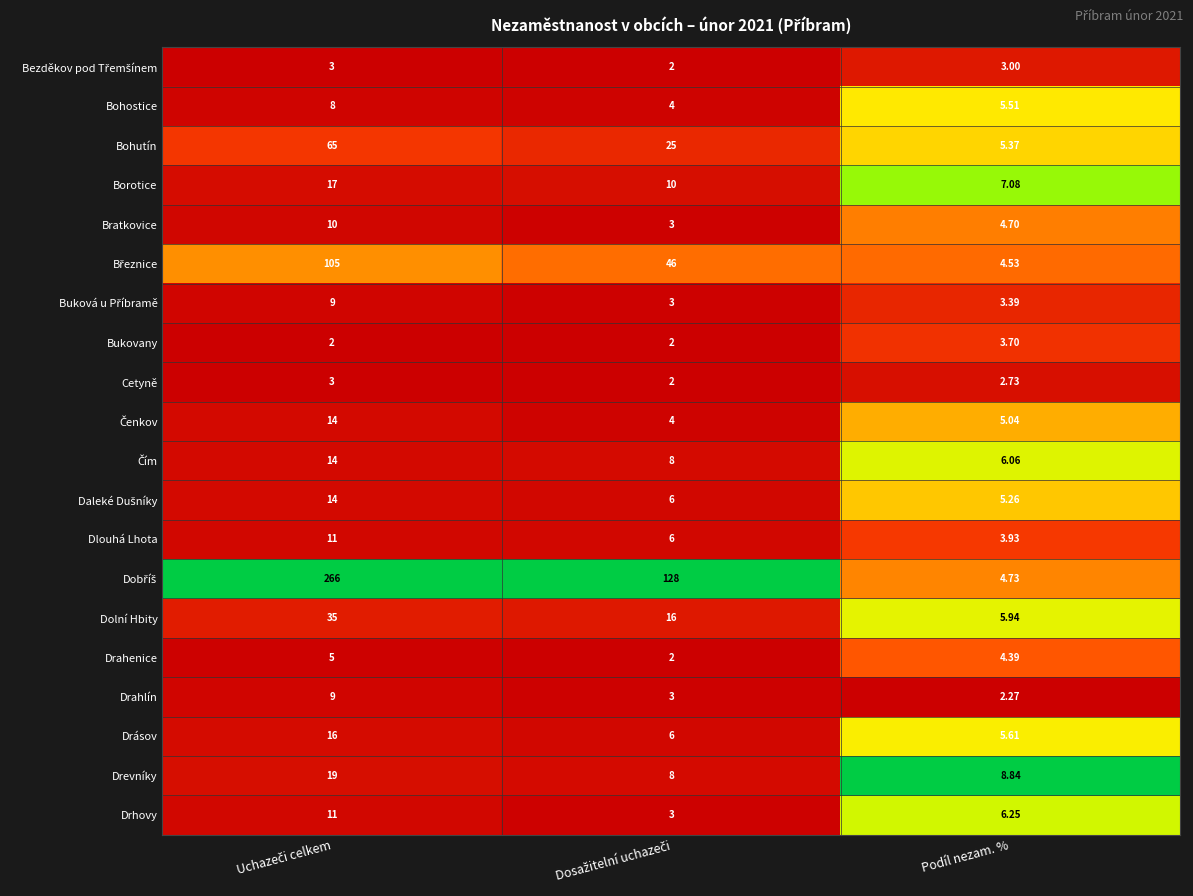

At which label does Drásov reach its minimum?

Podíl nezam. %